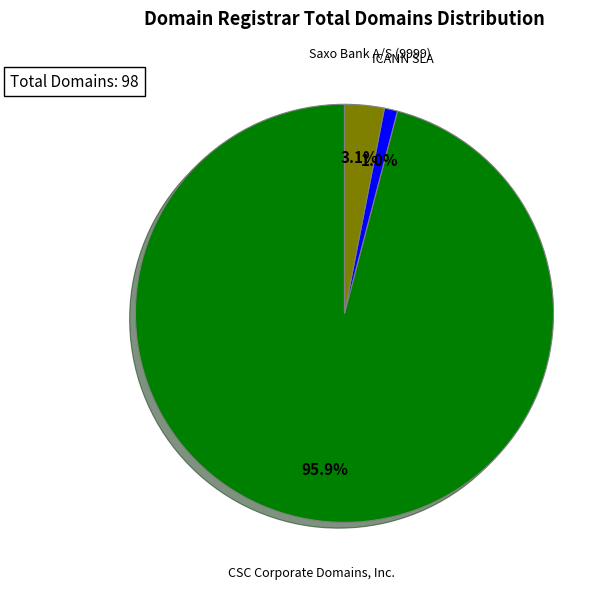

Does any single category account for the majority?

Yes